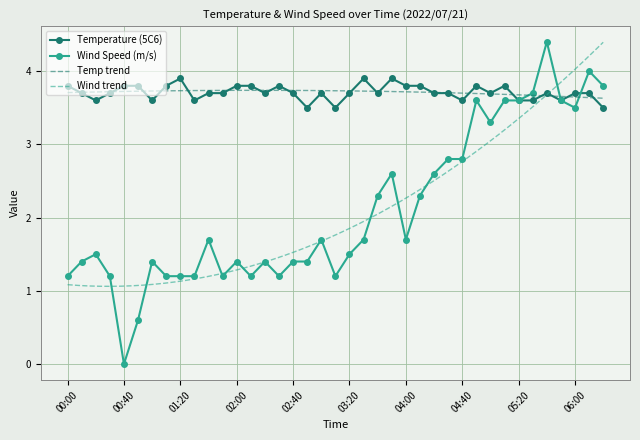

True or false: Temperature (5C6) has a value of 2.0 at 00:20.

False